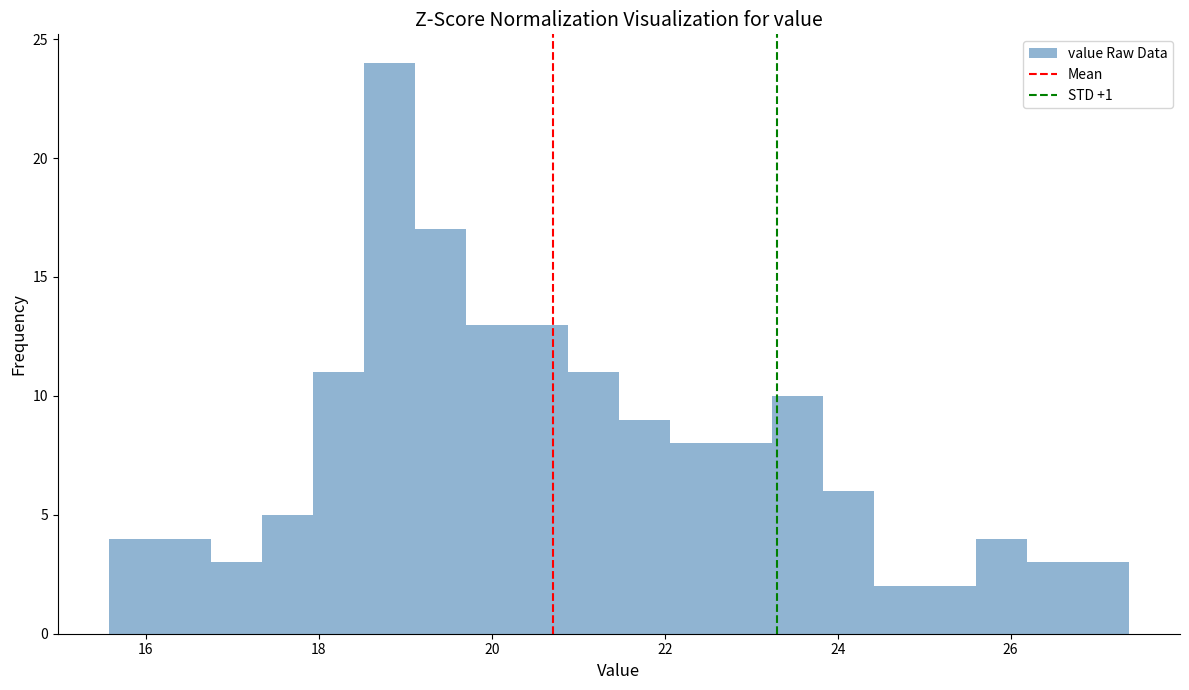

Around what value on the x-axis is the tallest bar? Give the approximate position of its centre, as read against the axis.

18.8